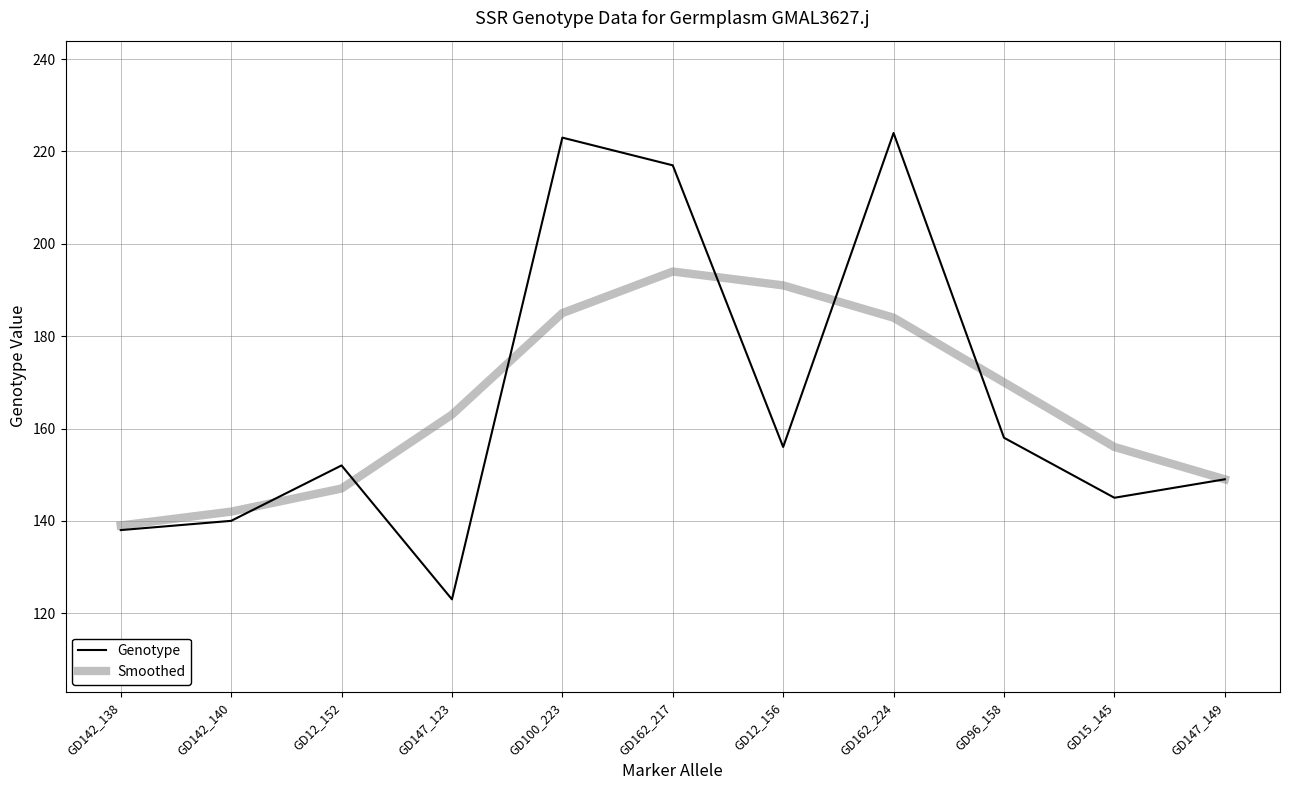

At GD100_223, list the series in order from largest to smallest.

Genotype, Smoothed